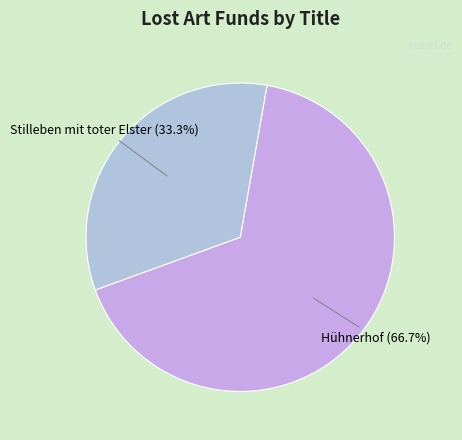

Which category has the smallest portion of the pie?

Stilleben mit toter Elster